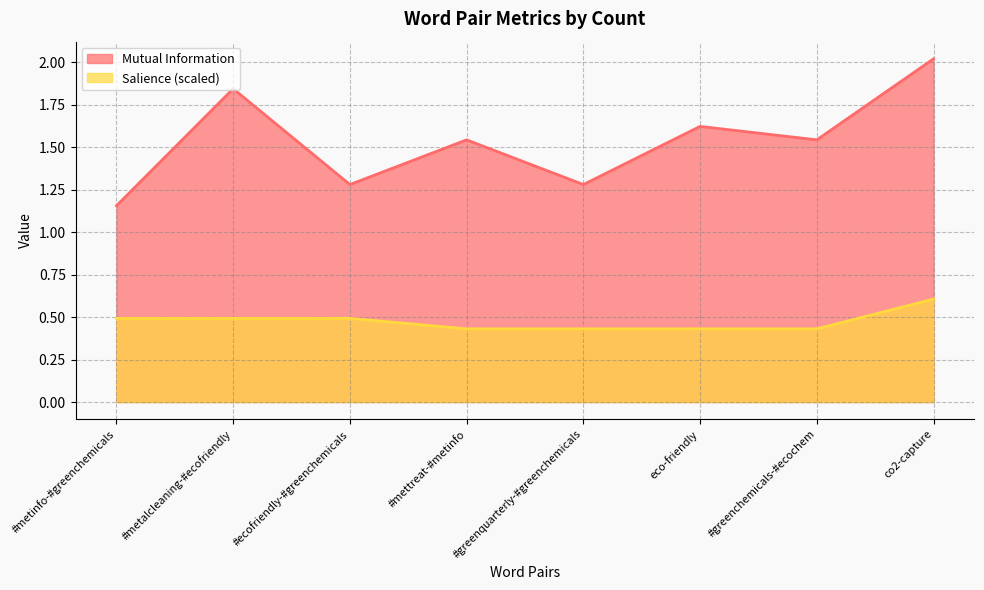

List the labels in order of Salience value, smallest first.

#mettreat-#metinfo, #greenquarterly-#greenchemicals, eco-friendly, #greenchemicals-#ecochem, #metinfo-#greenchemicals, #metalcleaning-#ecofriendly, #ecofriendly-#greenchemicals, co2-capture